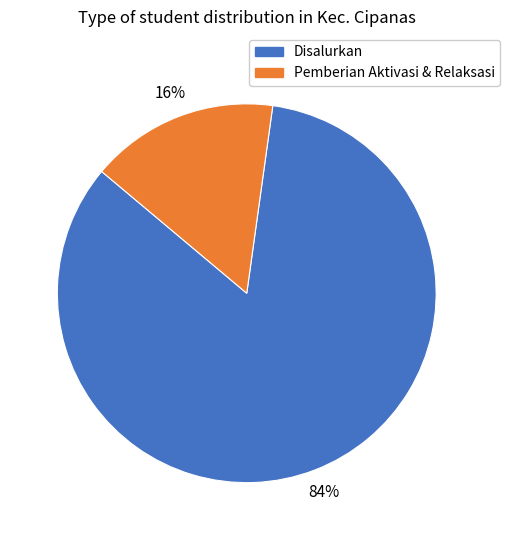

Is there a majority slice in this chart?

Yes